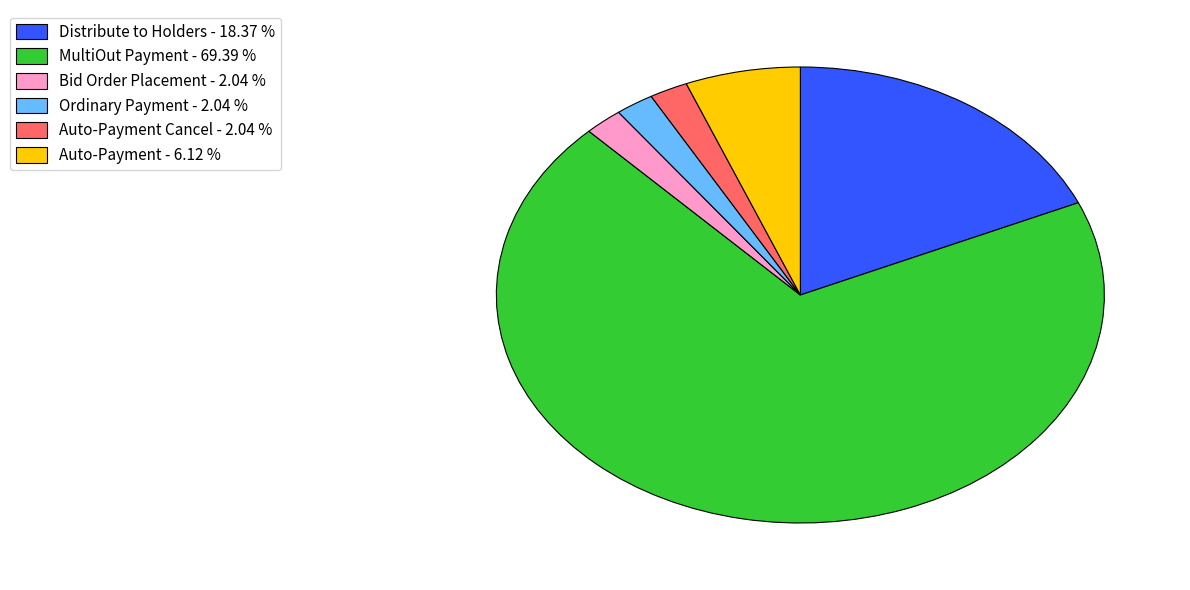

Which category accounts for the majority?

MultiOut Payment - 69.39 %